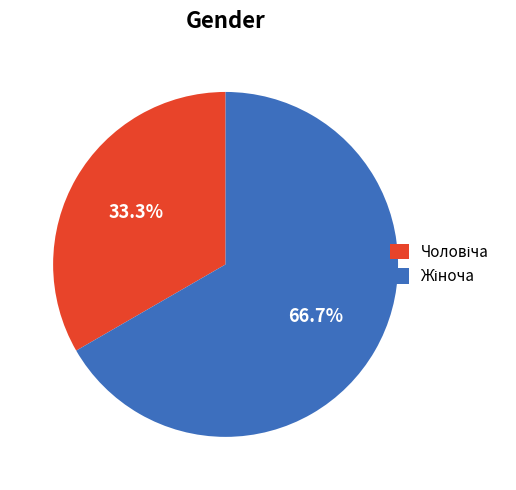

Does any single category account for the majority?

Yes